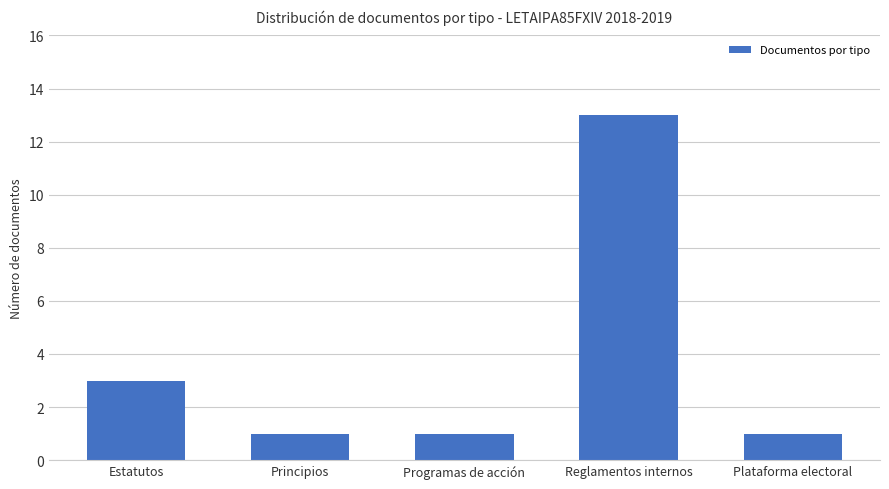

At which category does the chart reach its peak across all series?

Reglamentos internos